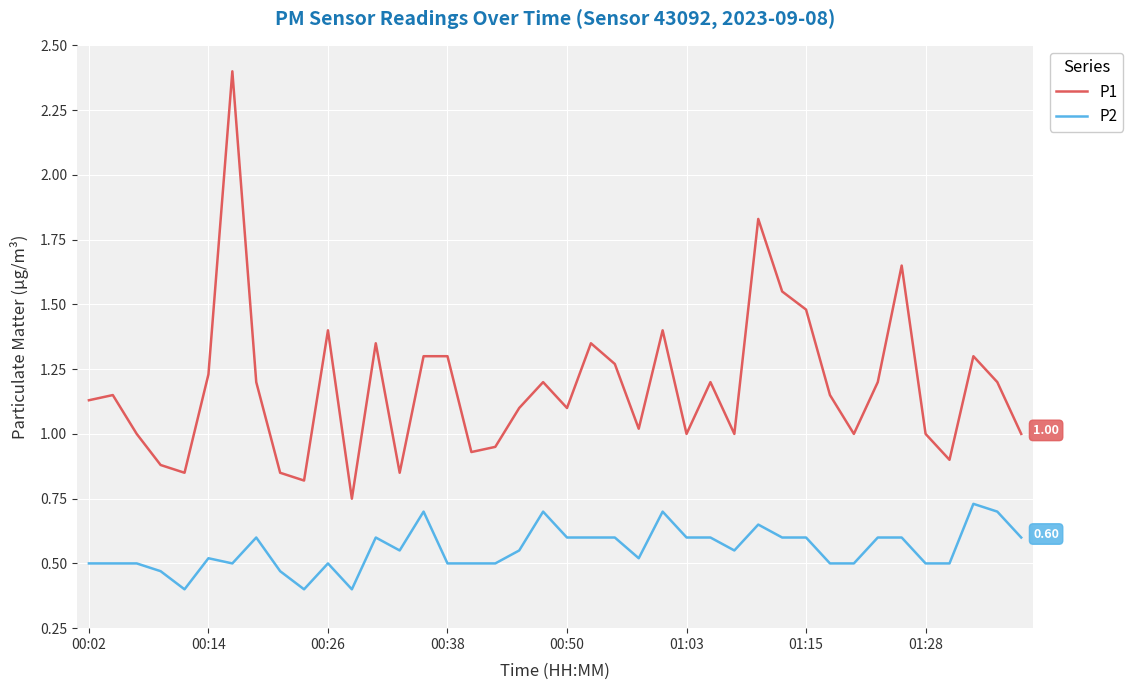

Count the P2 values in the range 0 to 1.

40